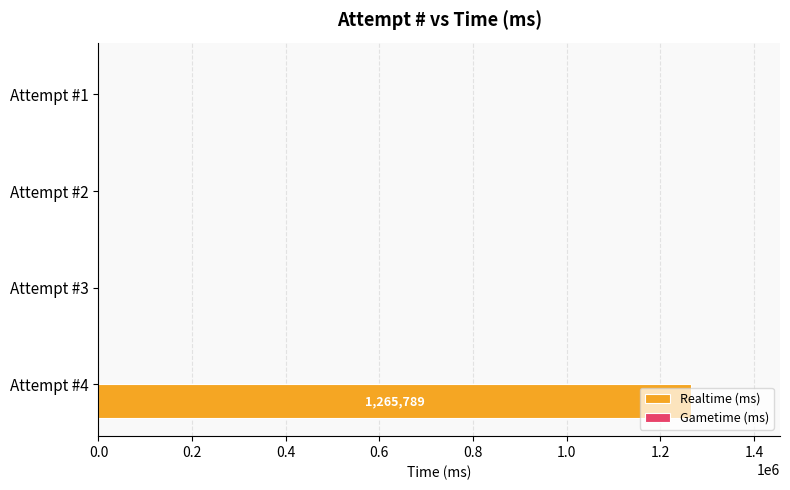

What is the maximum value shown in the chart?

1265789